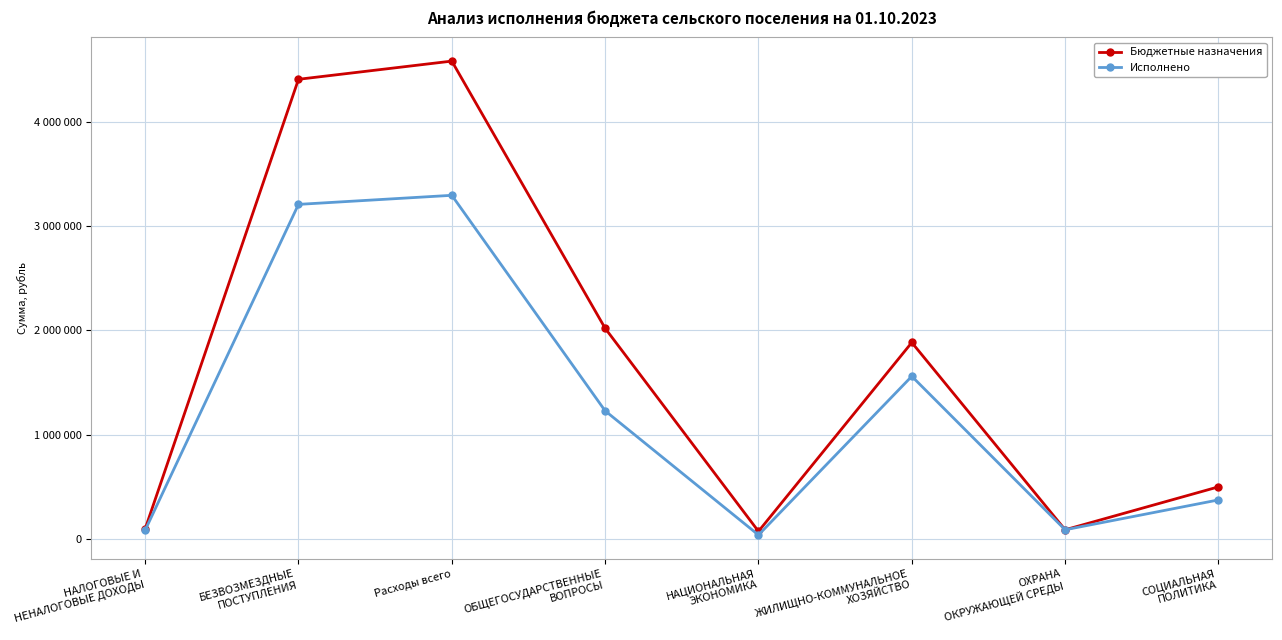

What position from the right is БЕЗВОЗМЕЗДНЫЕ
ПОСТУПЛЕНИЯ?

7